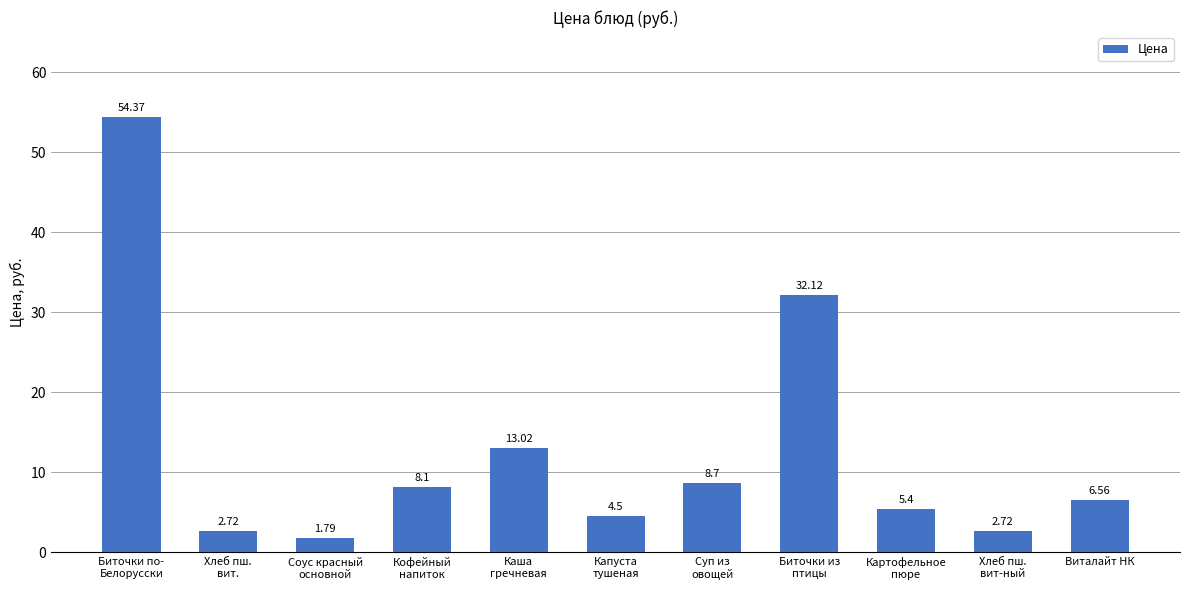

What is the label of the 11th bar from the left?

Виталайт НК